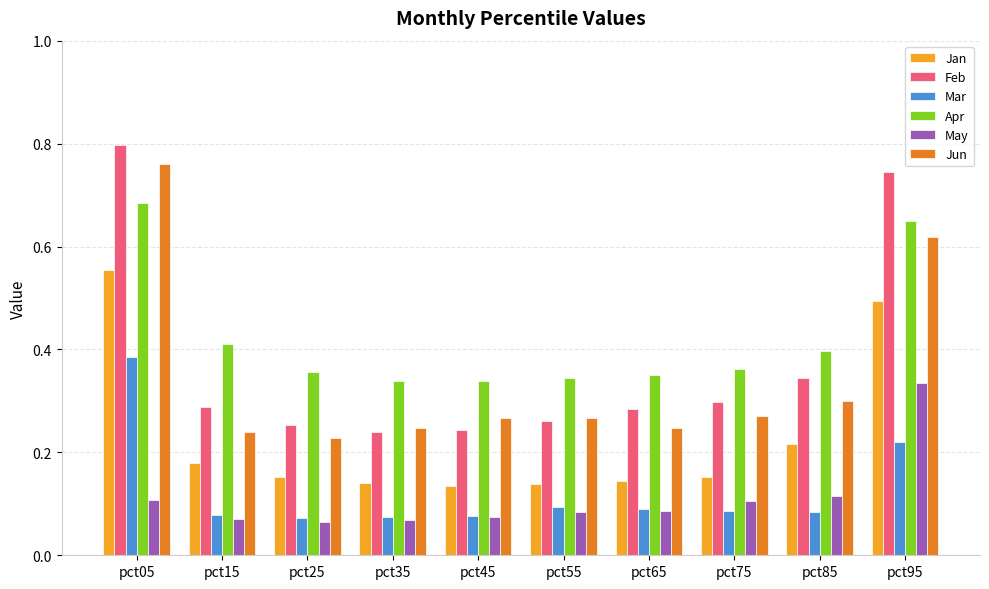

Which series has the largest range (max minus min)?

Feb